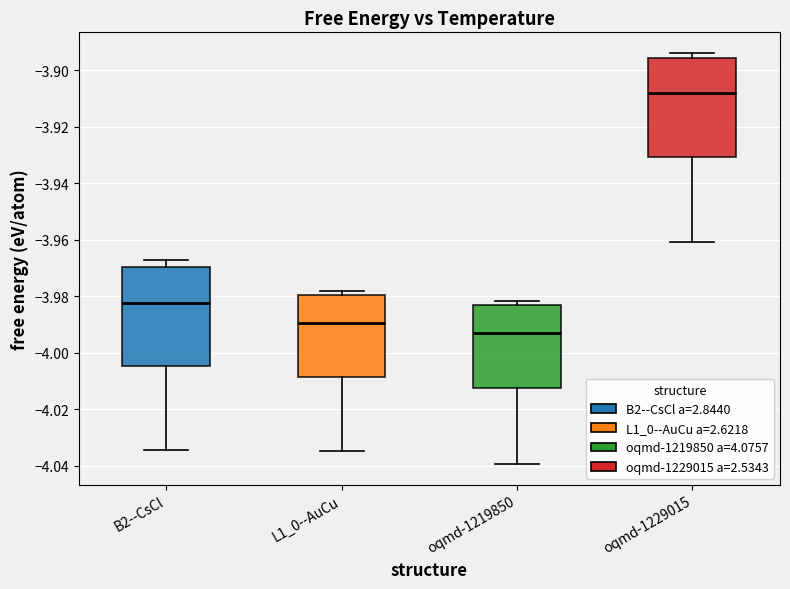

Where does the lower whisker of the box for L1_0--AuCu end on the y-axis? The values are not printed on the chart, so give them approximately, as read against the axis.

-4.034